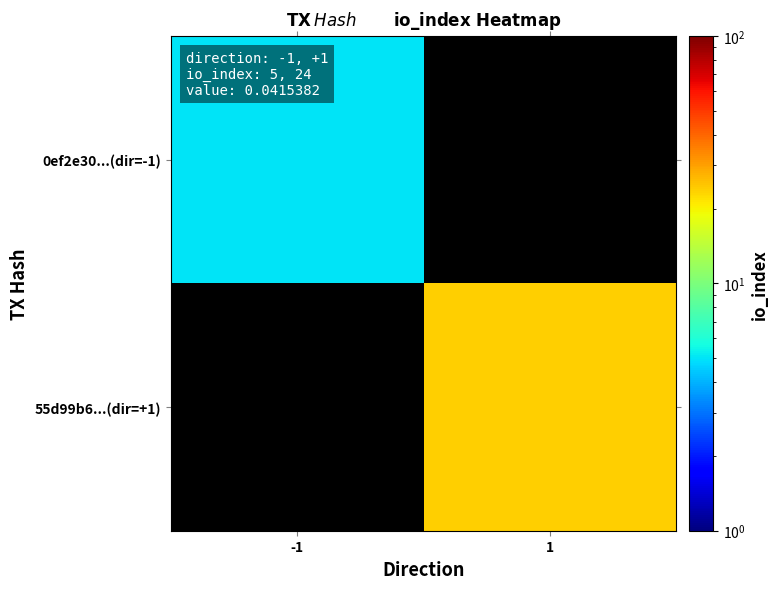

At -1, list the series in order from smallest to largest.

0ef2e30...(dir=-1), 55d99b6...(dir=+1)